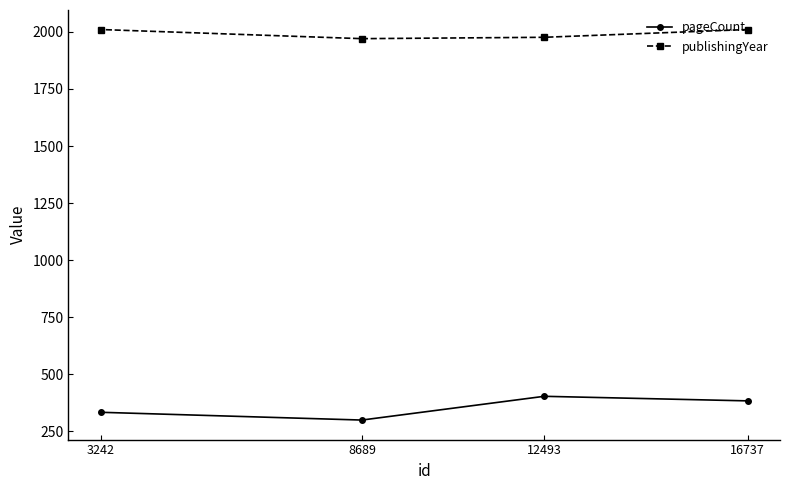

What are all the series names shown in the legend?

pageCount, publishingYear